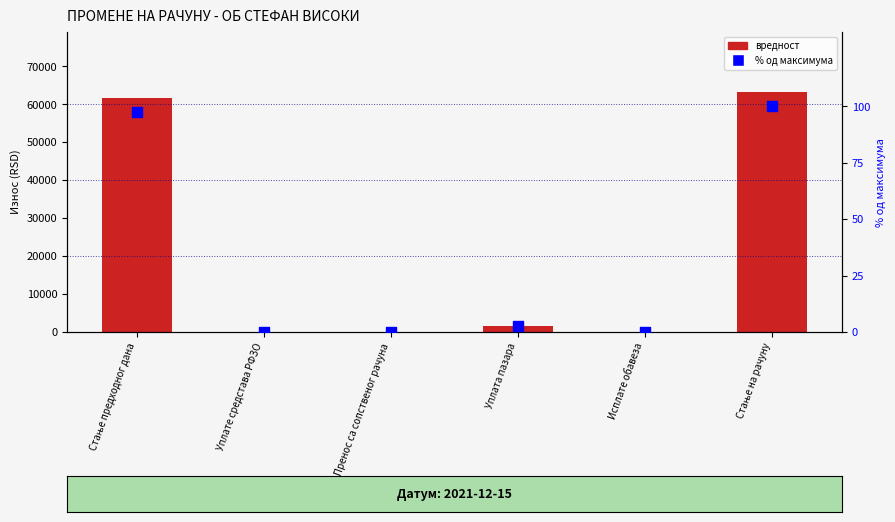

What are all the series names shown in the legend?

вредност, % од максимума